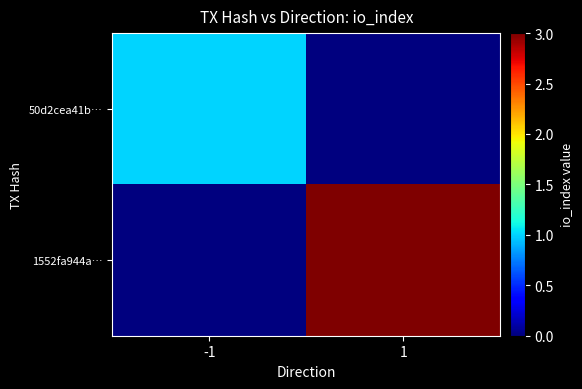

Which series has the largest total across all categories?

1552fa944a…